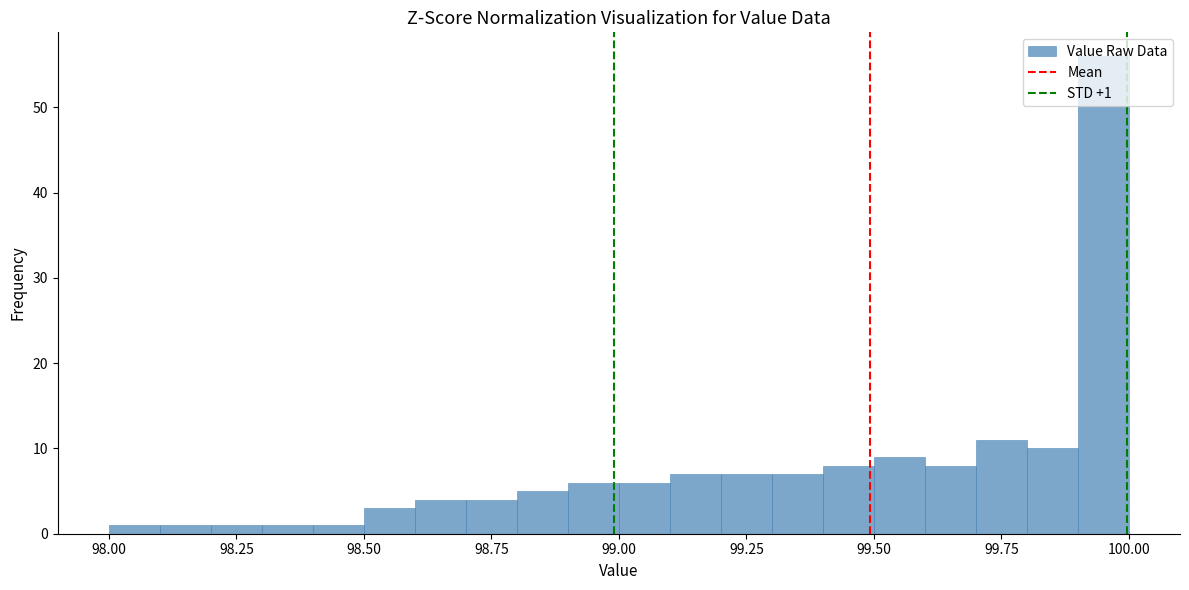

Around what value on the x-axis is the tallest bar? Give the approximate position of its centre, as read against the axis.

99.95